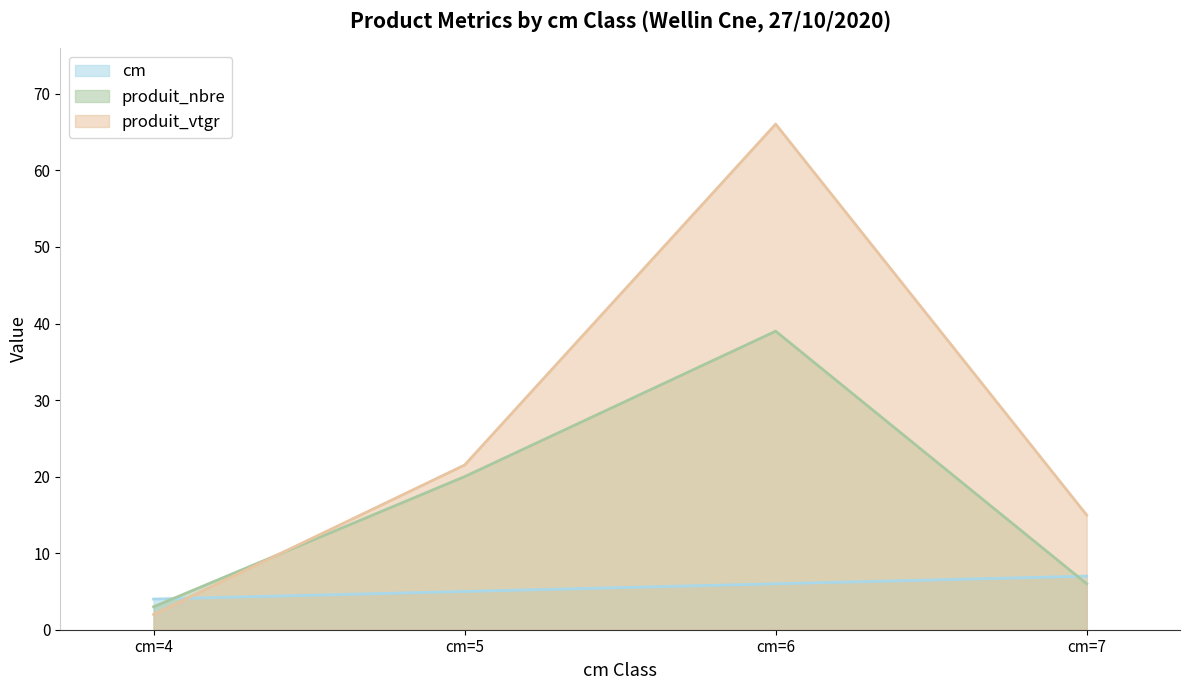

How many times do cm and produit_nbre cross each other?

2